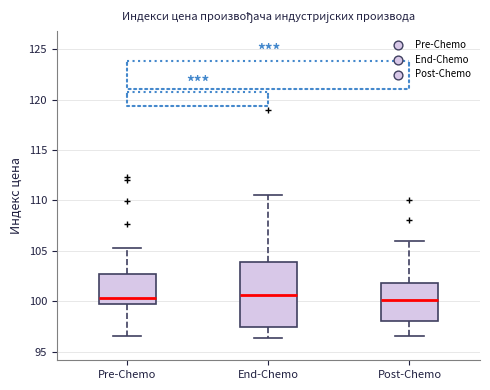

Reading left to right, transcribe this box plot: for each box, give where its median line is, the range the box spans, and where its two whiskers end, as read against the y-axis. The values are not printed on the chart, so give them approximately, as read against the axis.

Pre-Chemo: median 100.5, box 99.5 to 102.5, whiskers 96.5 to 105.5
End-Chemo: median 100.5, box 97.5 to 104.0, whiskers 96.5 to 110.5
Post-Chemo: median 100.0, box 98.0 to 102.0, whiskers 96.5 to 106.0